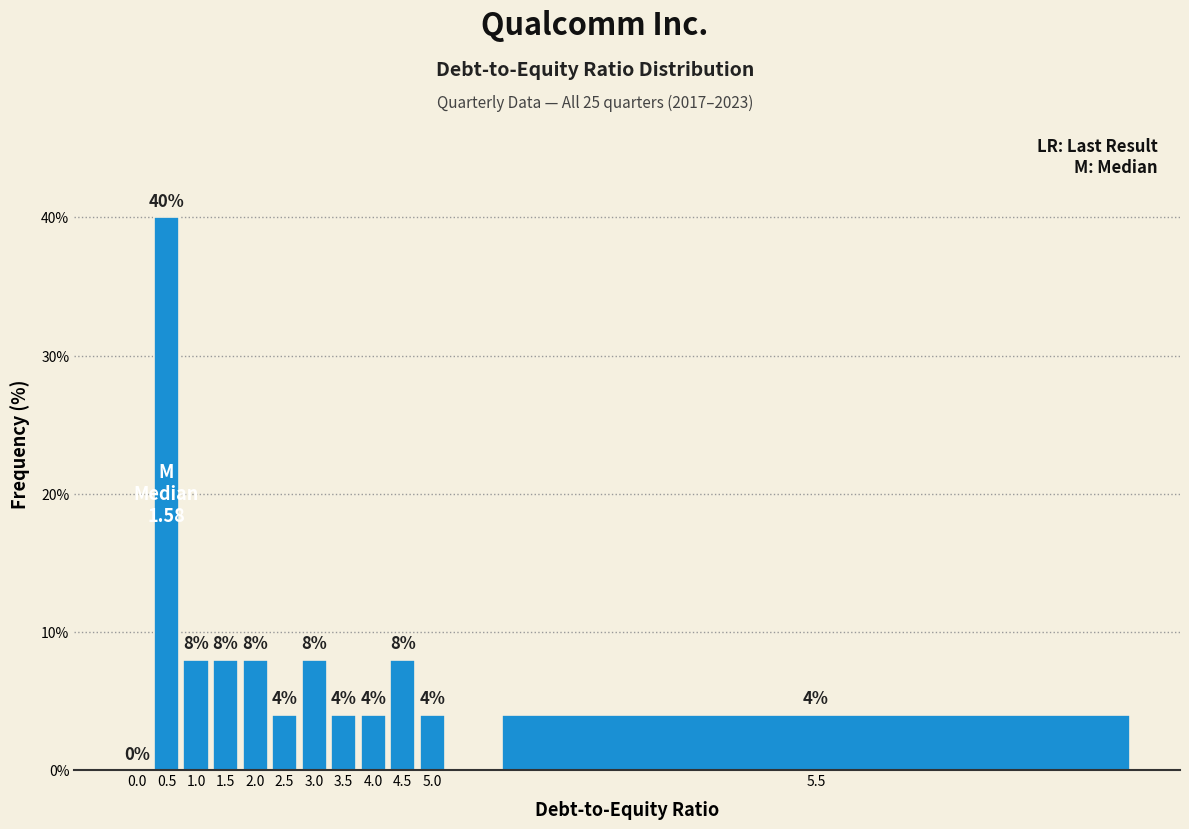

Reading left to right, list all the values displayed in this chart.

0.0=0	0.5=40	1.0=8	1.5=8	2.0=8	2.5=4	3.0=8	3.5=4	4.0=4	4.5=8	5.0=4	5.5=4